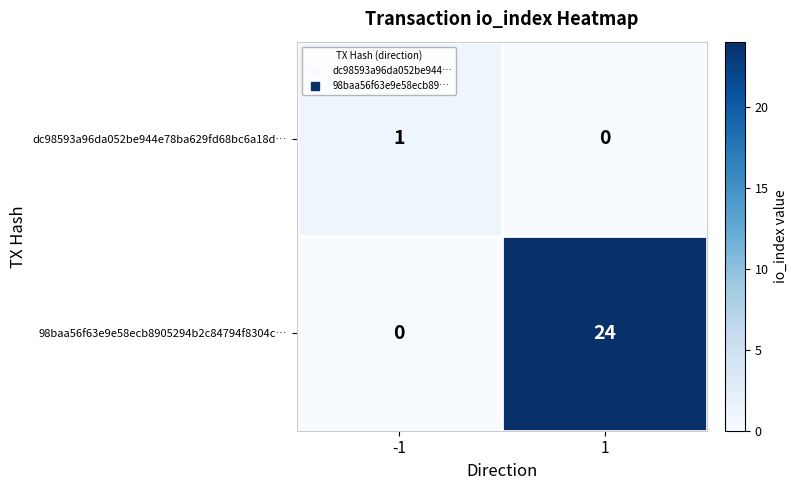

Which series has the widest spread of values?

98baa56f63e9e58ecb8905294b2c84794f8304c…